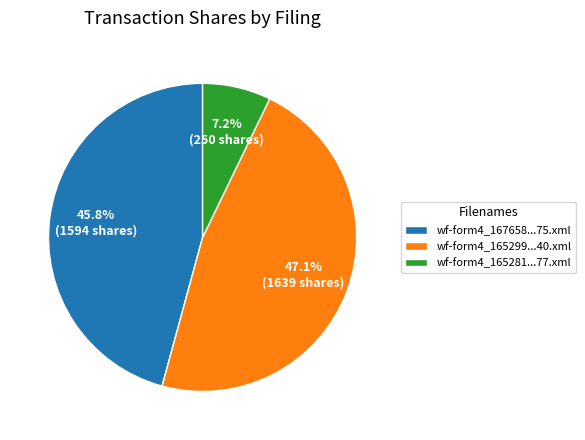

How much of the chart is everything except wf-form4_165299...40.xml?

52.9%